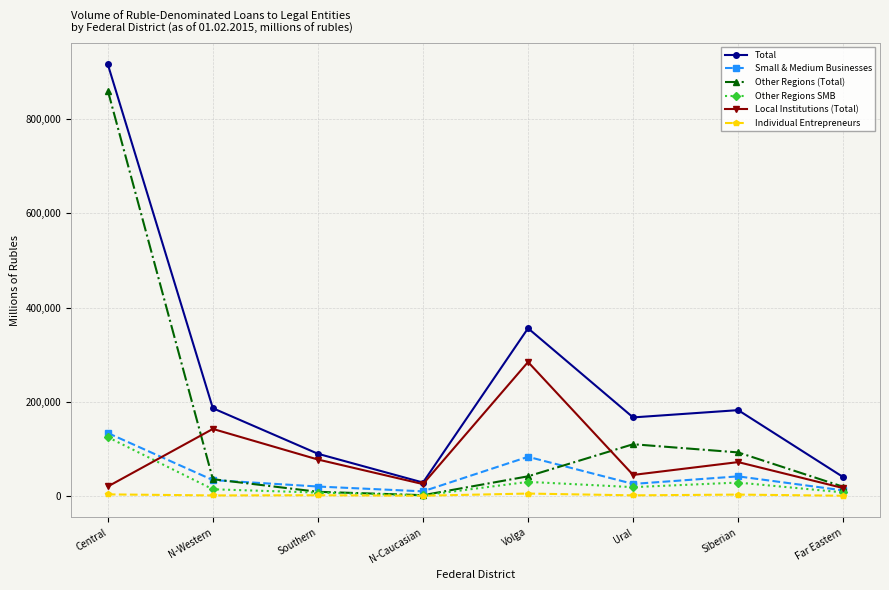

What is the average value of the Other Regions (Total) series?

146660